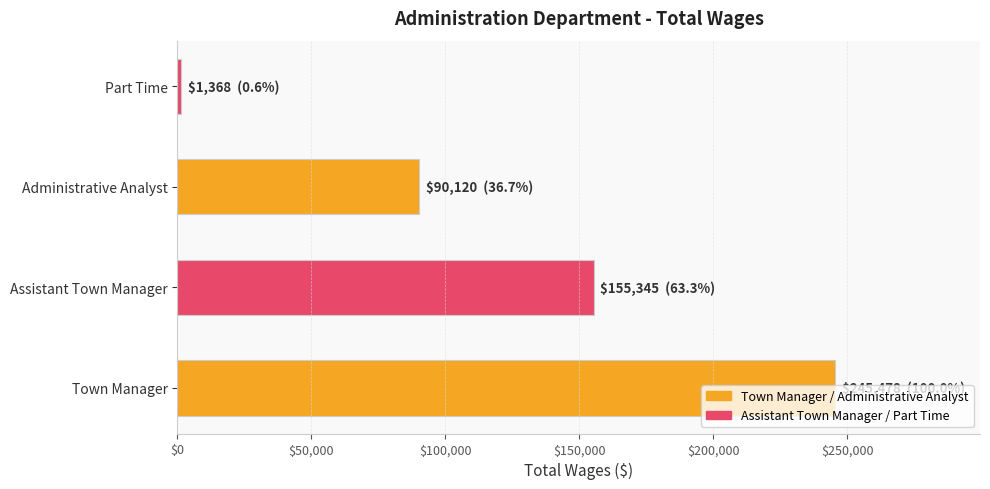

The value at Assistant Town Manager is 101517. True or false?

False